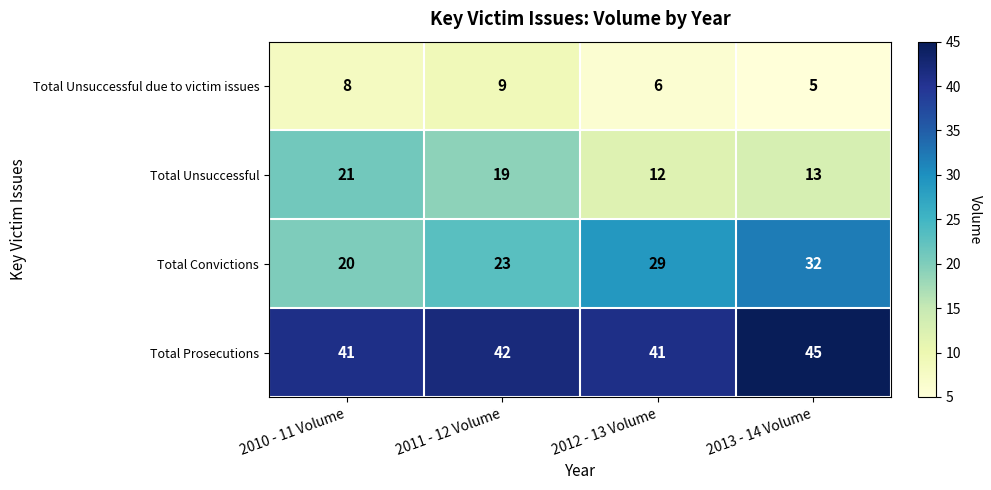

Reading right to left, what are all the values shown in this chart?

Total Unsuccessful due to victim issues: 2013 - 14 Volume=5	2012 - 13 Volume=6	2011 - 12 Volume=9	2010 - 11 Volume=8
Total Unsuccessful: 2013 - 14 Volume=13	2012 - 13 Volume=12	2011 - 12 Volume=19	2010 - 11 Volume=21
Total Convictions: 2013 - 14 Volume=32	2012 - 13 Volume=29	2011 - 12 Volume=23	2010 - 11 Volume=20
Total Prosecutions: 2013 - 14 Volume=45	2012 - 13 Volume=41	2011 - 12 Volume=42	2010 - 11 Volume=41